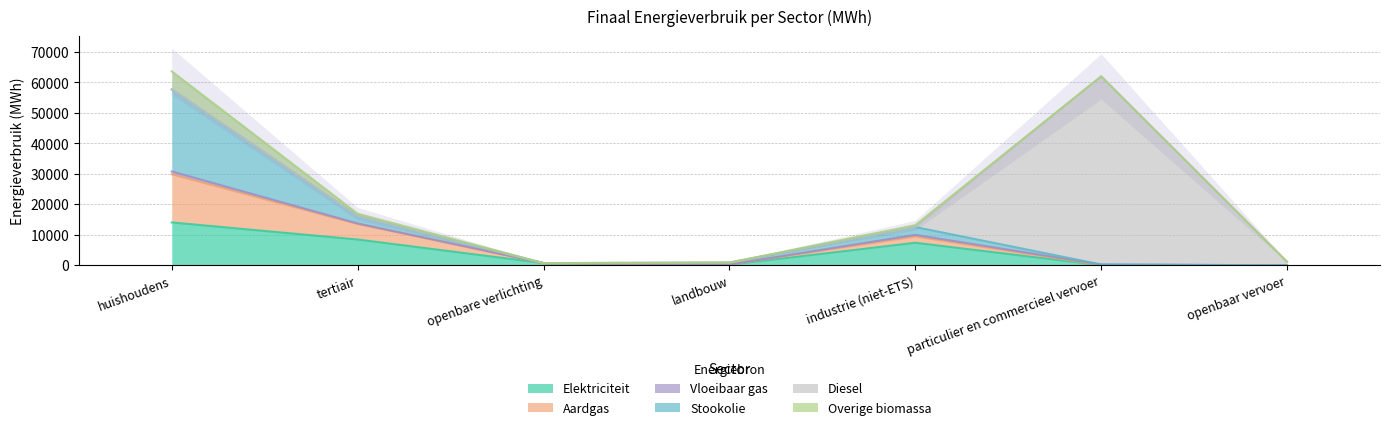

How many intersections are there between Diesel and Vloeibaar gas?

1